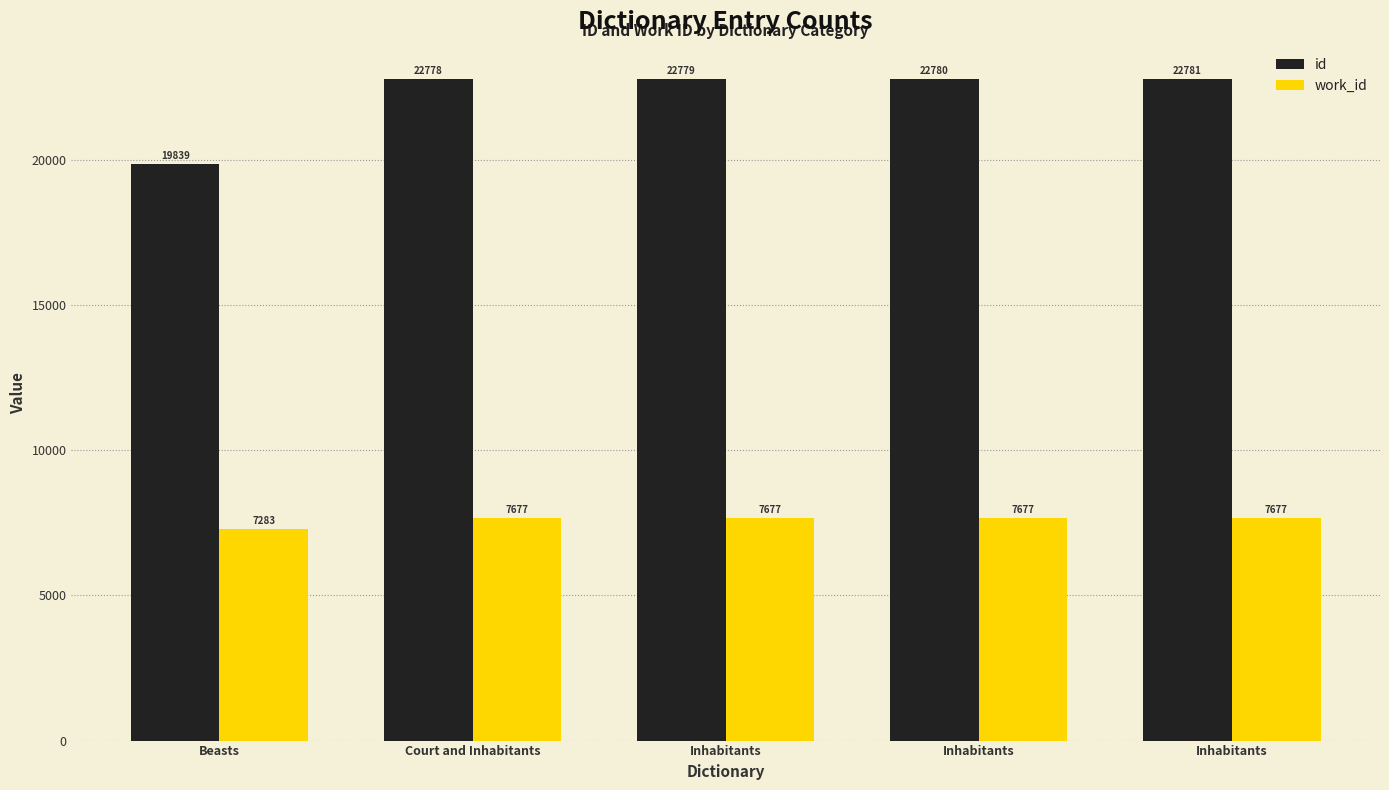

How many categories are shown in the chart?

5